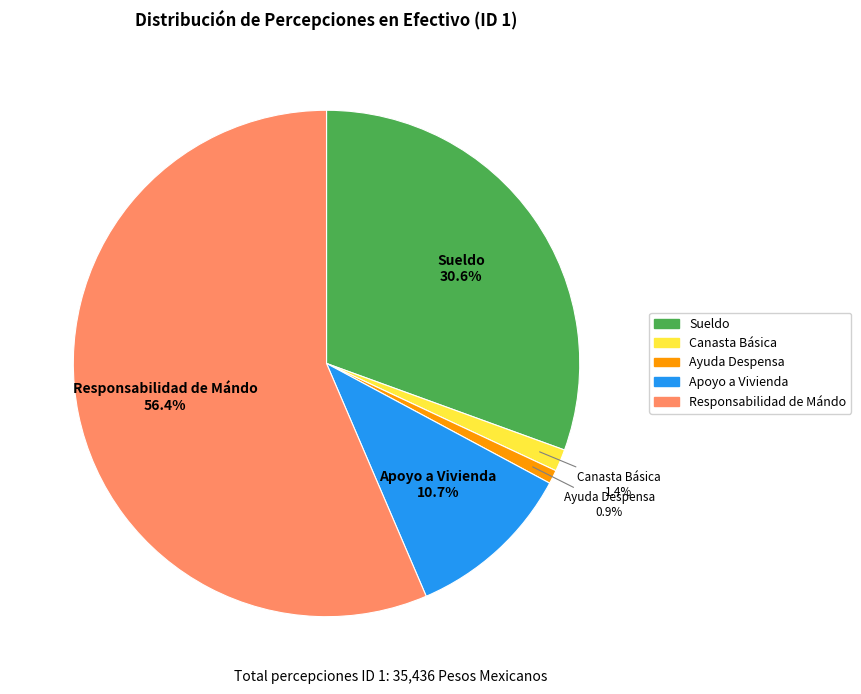

Is there a majority slice in this chart?

Yes